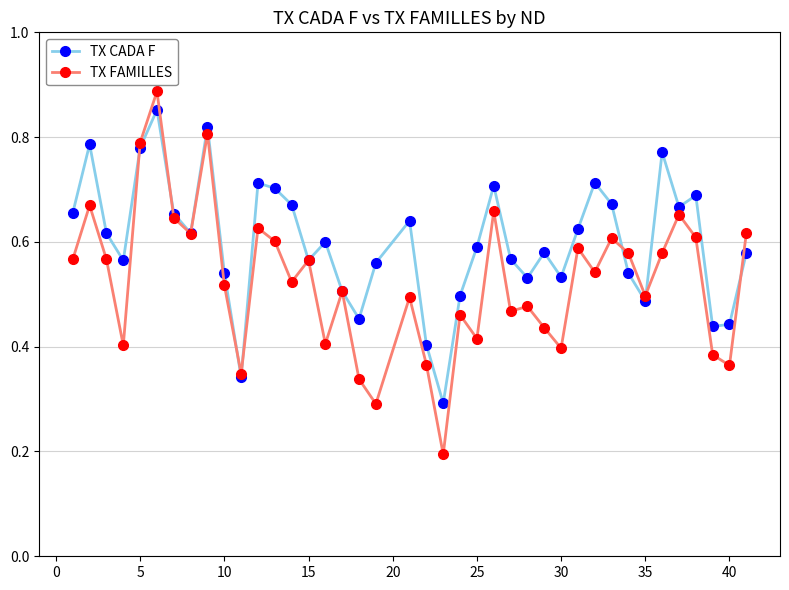

Does the chart have visible grid lines?

Yes